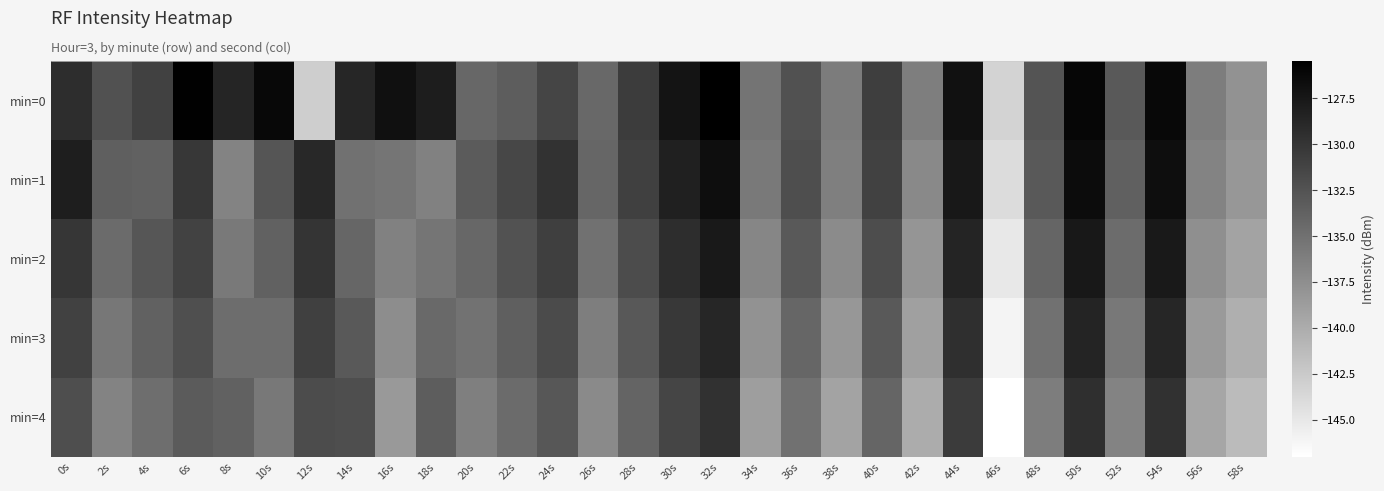

Between 2s and 44s, which is larger?

44s